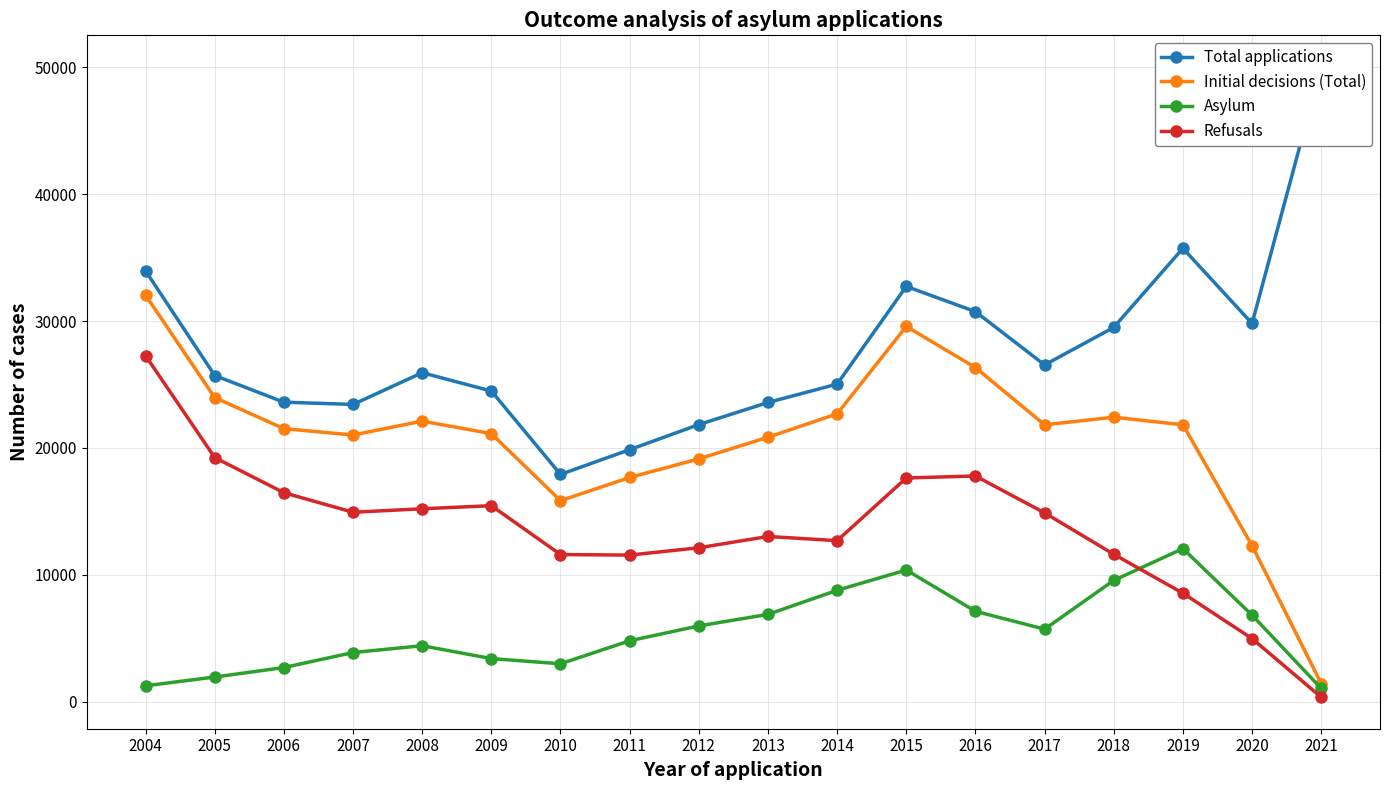

Which series has the largest total across all categories?

Total applications